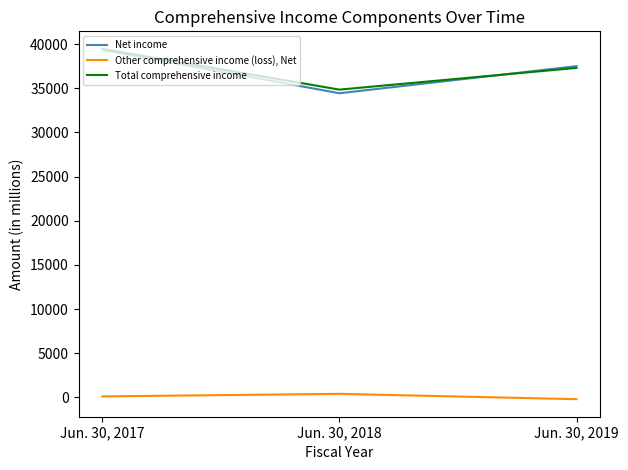

Where is Total comprehensive income nearest to the value 37157?

Jun. 30, 2019